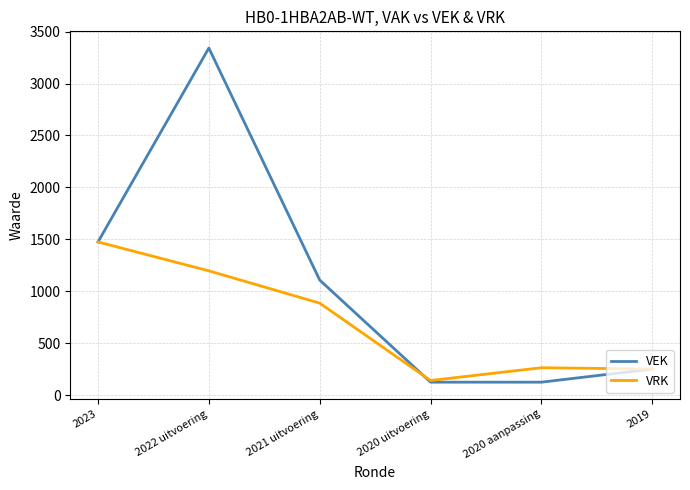

Which series has the widest spread of values?

VEK